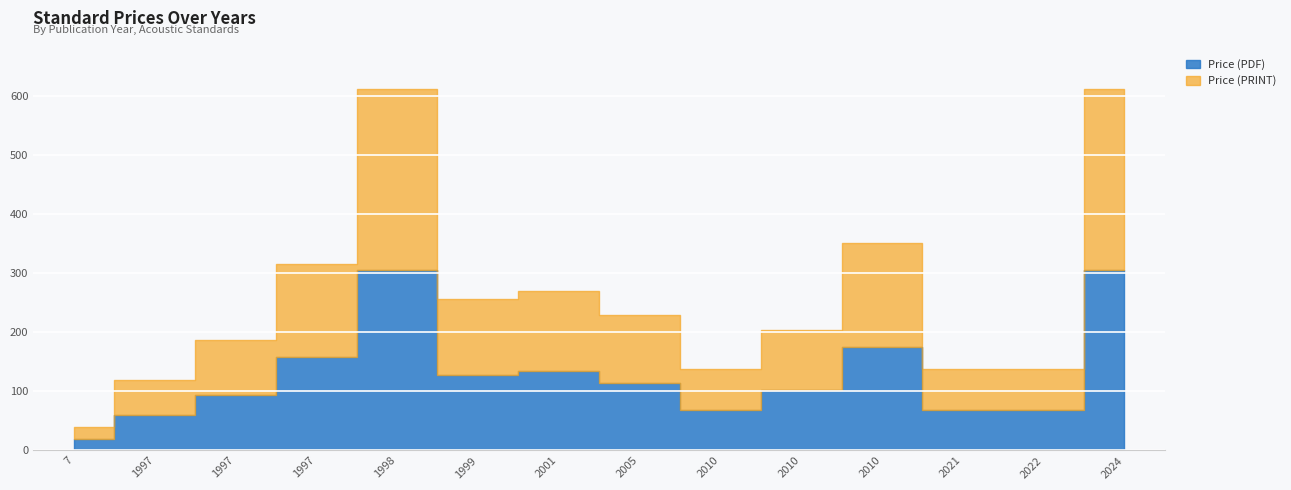

True or false: Price (PDF) and Price (PRINT) cross at least once.

False